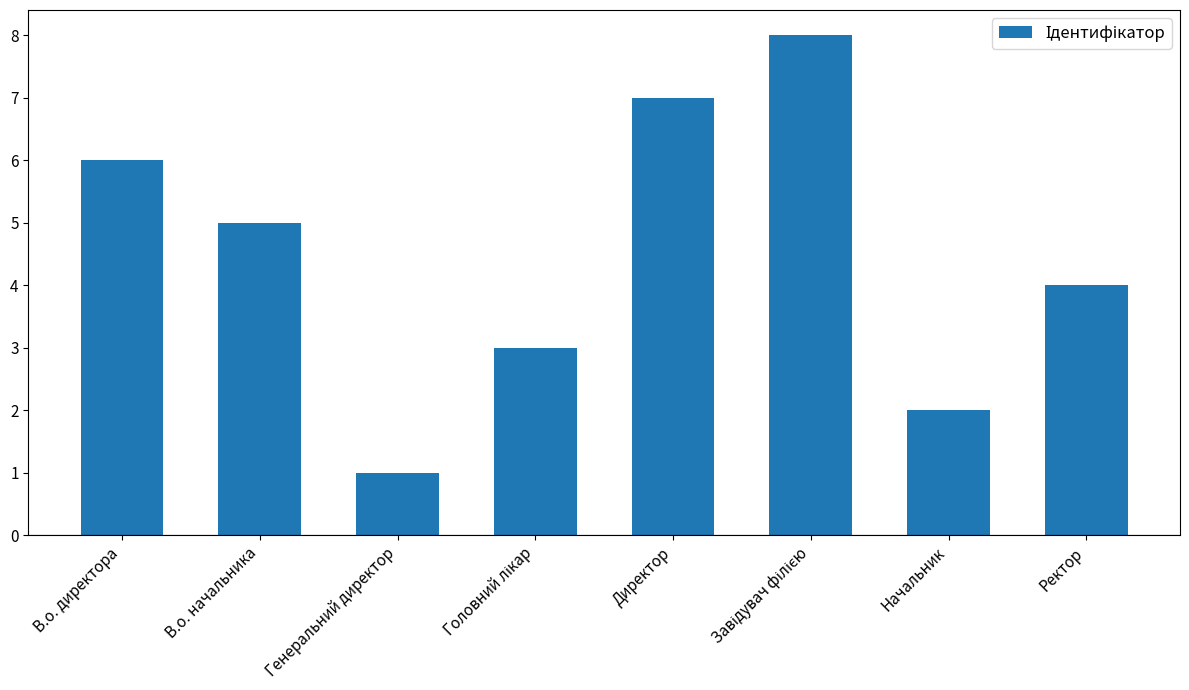

Are the bars grouped side by side (vs. stacked)?

No